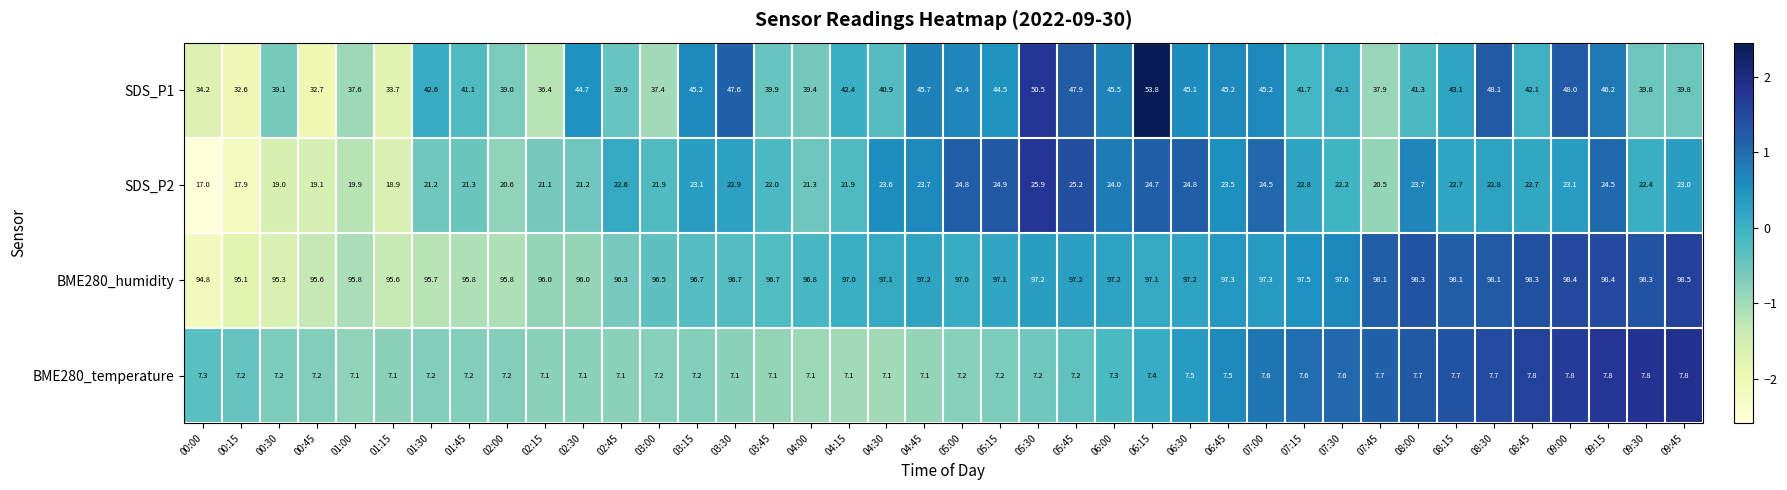

Read the BME280_humidity value at 06:45.

97.3